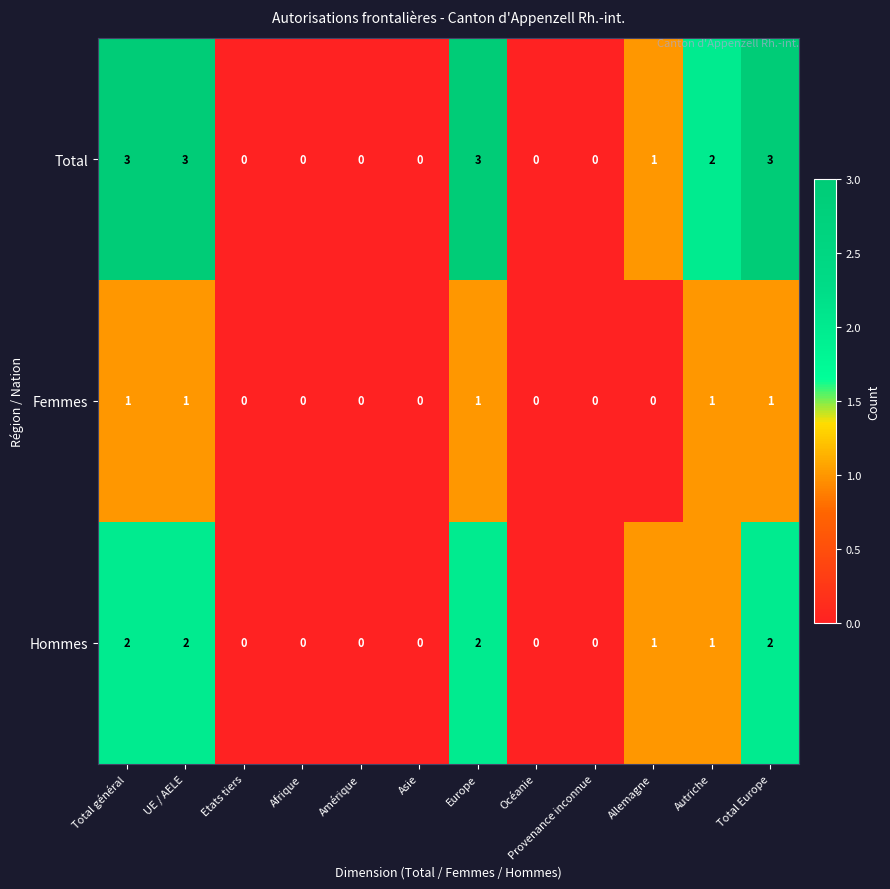

The value of Femmes at Océanie is 0. True or false?

True